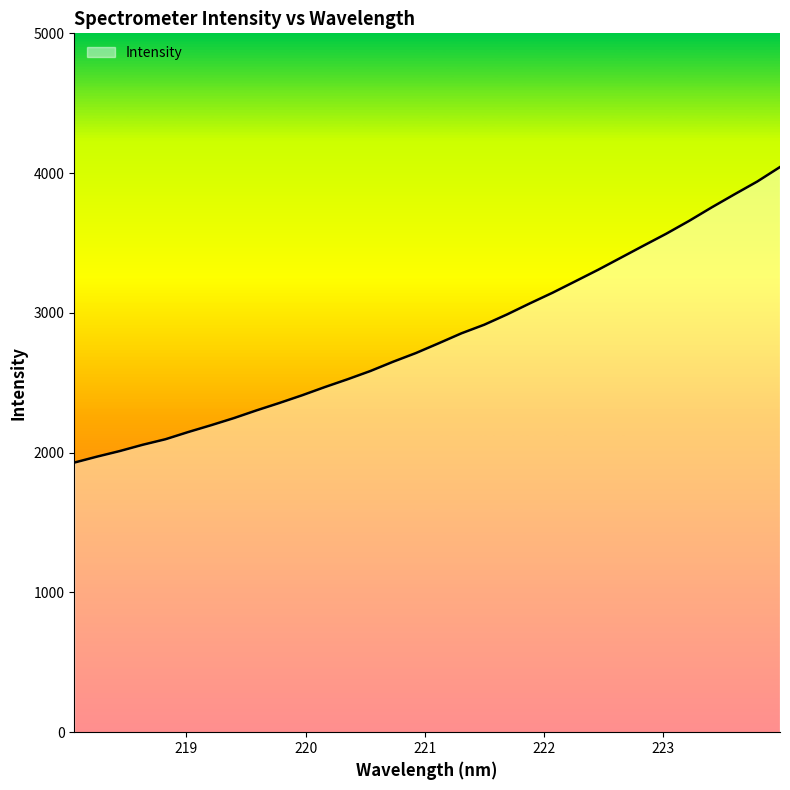

What is the maximum value shown in the chart?

4043.5